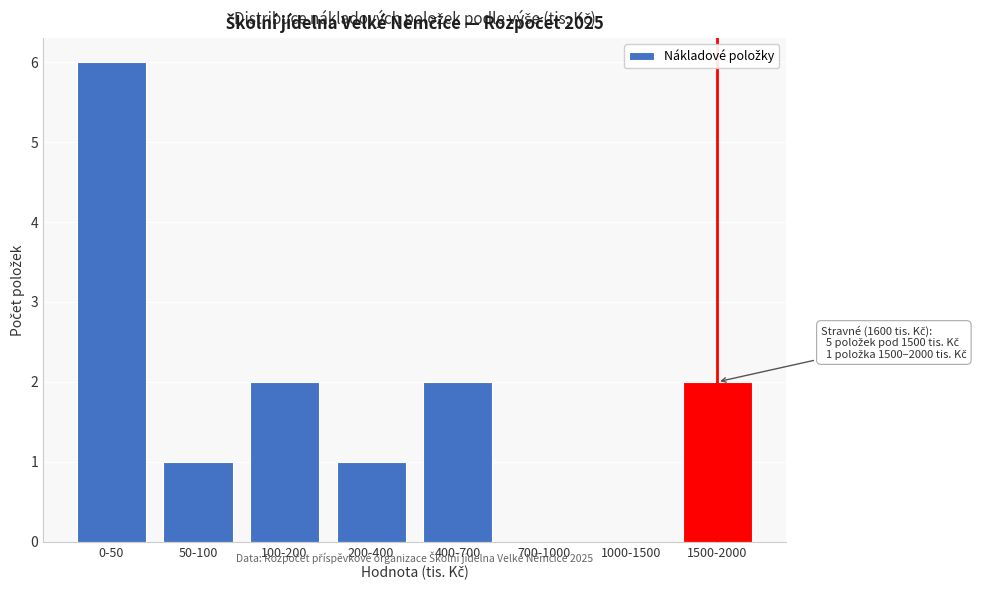

Reading left to right, extract all data points from this chart.

0-50=6	50-100=1	100-200=2	200-400=1	400-700=2	700-1000=0	1000-1500=0	1500-2000=2